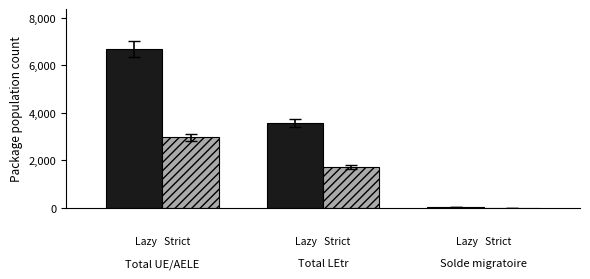

What is the maximum value shown in the chart?

6686